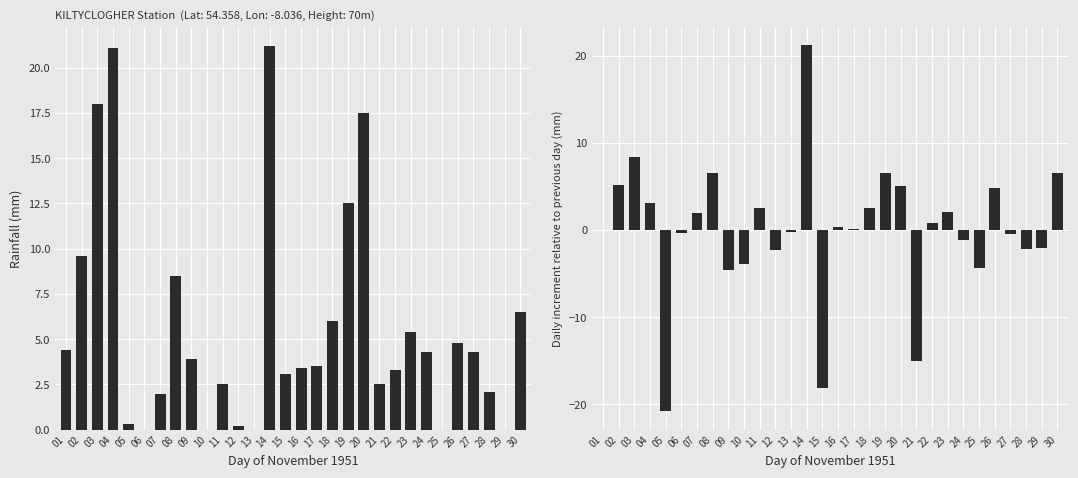

Rank the categories by Daily Rainfall (mm) value from highest to lowest.

14, 04, 03, 20, 19, 02, 08, 30, 18, 23, 26, 01, 24, 27, 09, 17, 16, 22, 15, 11, 21, 28, 07, 05, 12, 06, 10, 13, 25, 29